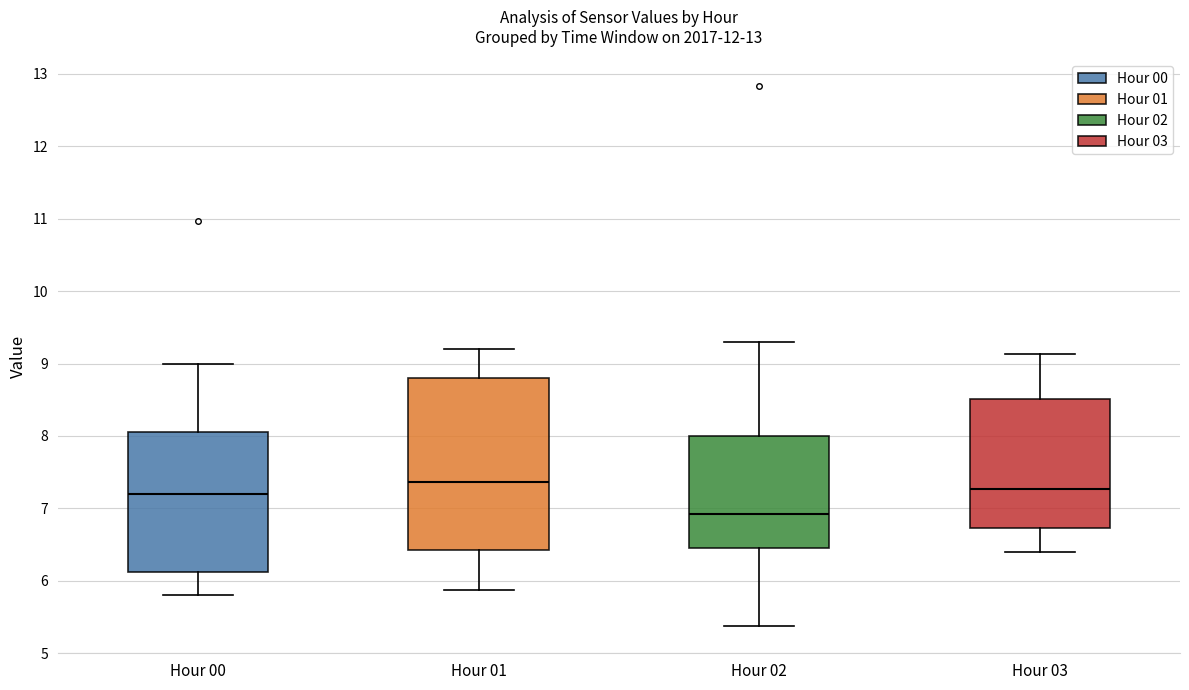

Reading left to right, transcribe this box plot: for each box, give where its median line is, the range the box spans, and where its two whiskers end, as read against the y-axis. The values are not printed on the chart, so give them approximately, as read against the axis.

Hour 00: median 7.2, box 6.1 to 8.1, whiskers 5.8 to 9.0
Hour 01: median 7.4, box 6.4 to 8.8, whiskers 5.9 to 9.2
Hour 02: median 6.9, box 6.5 to 8.0, whiskers 5.4 to 9.3
Hour 03: median 7.3, box 6.7 to 8.5, whiskers 6.4 to 9.1